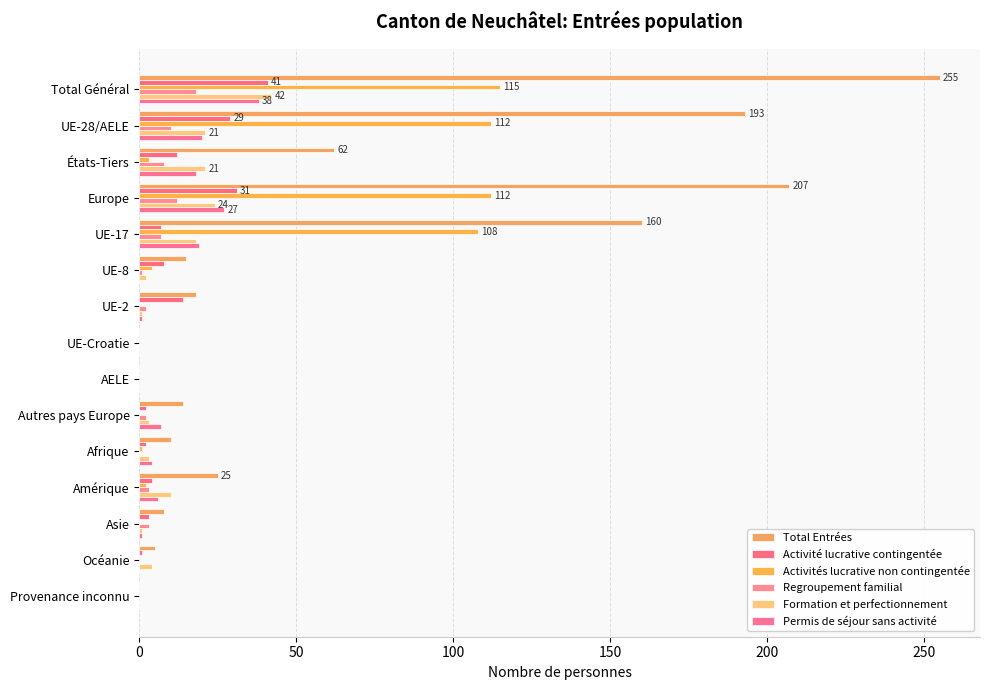

What are all the series names shown in the legend?

Total Entrées, Activité lucrative contingentée, Activités lucrative non contingentée, Regroupement familial, Formation et perfectionnement, Permis de séjour sans activité